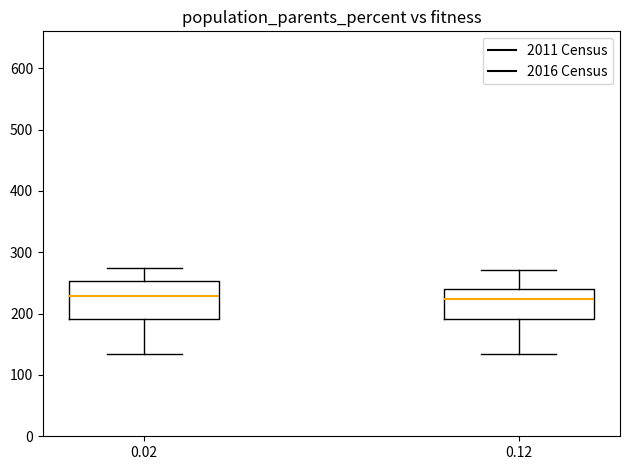

Reading left to right, read every box against the y-axis: the position of its median line, the range the box covers, and the ends of its whiskers. The values are not printed on the chart, so give them approximately, as read against the axis.

0.02: median 230, box 190 to 250, whiskers 130 to 270
0.12: median 220, box 190 to 240, whiskers 130 to 270